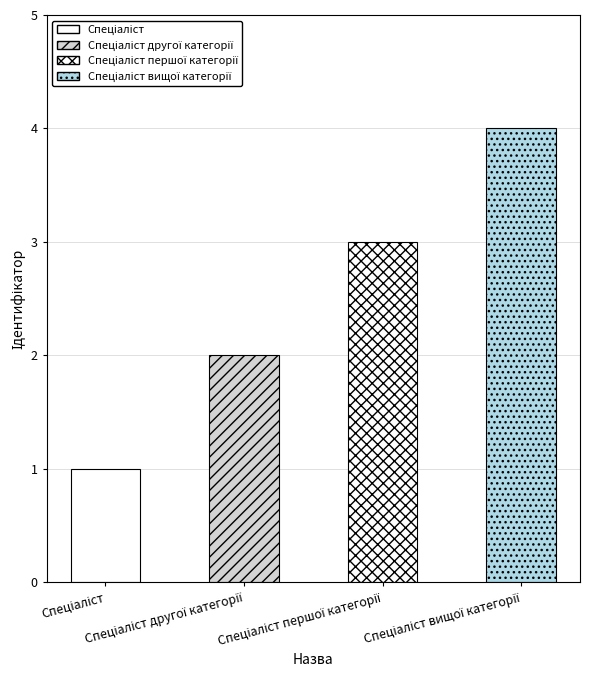

How many data points does each series have?

4